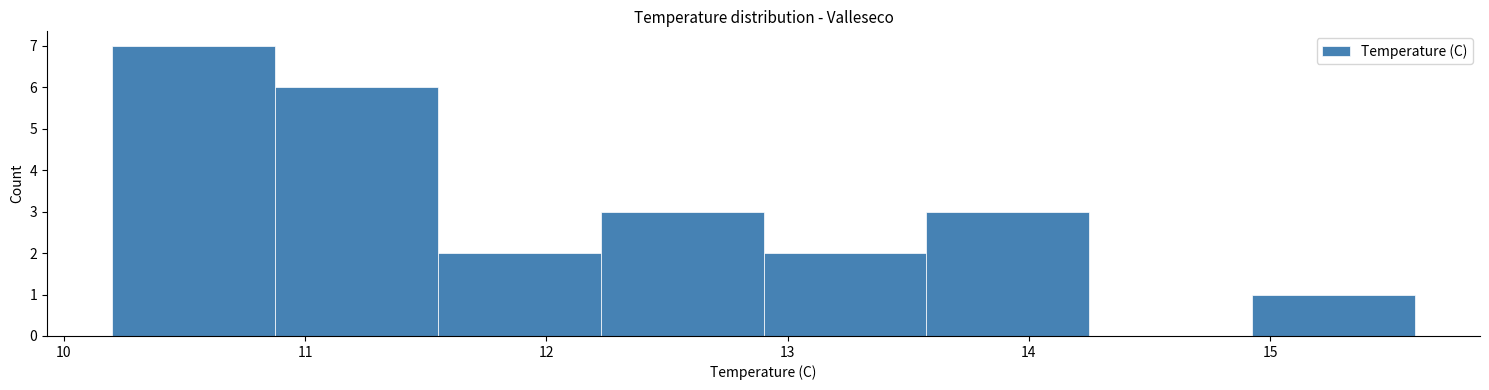

Which range on the x-axis has the tallest bar?

10.2 to 10.9